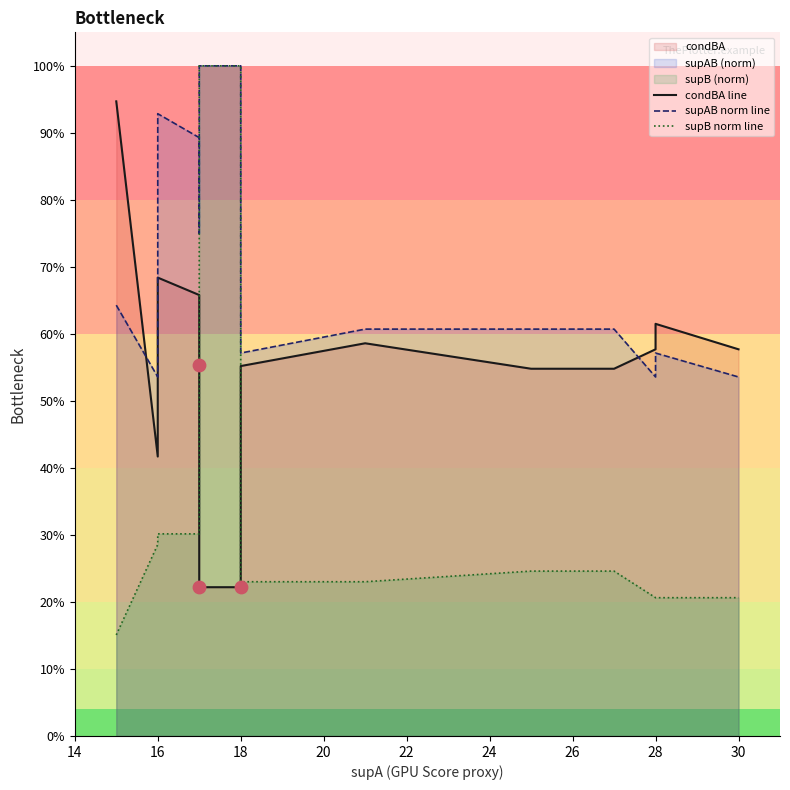

Is the value of supB norm line at 17 greater than the value of condBA line at 14?

No